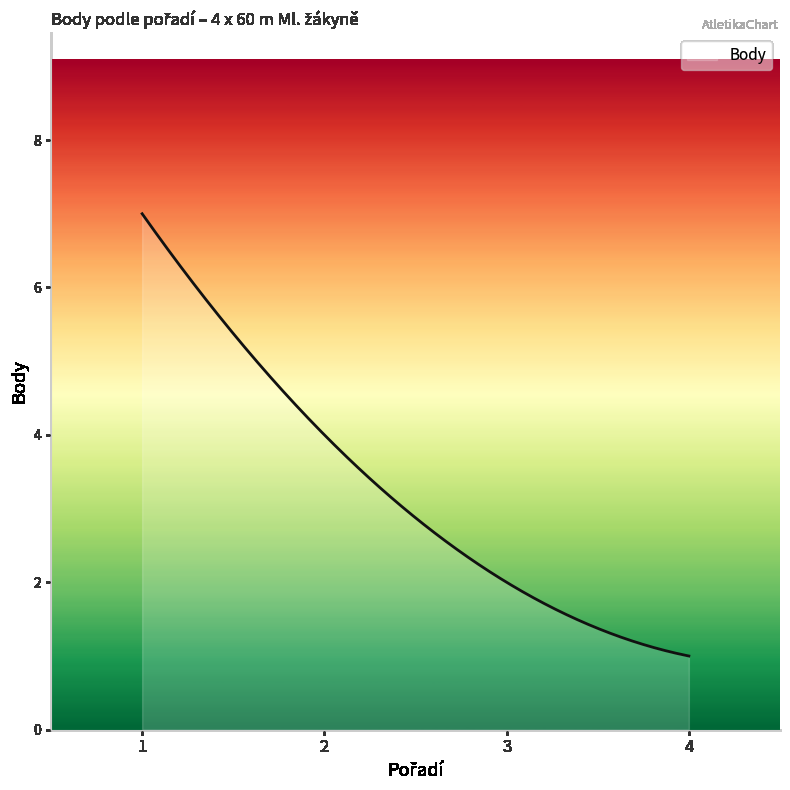

What is the minimum value shown in the chart?

1.0